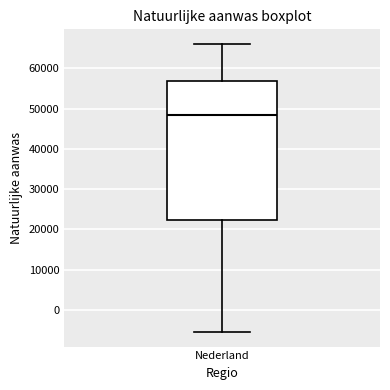

Transcribe this box plot: give where the median line is, the range the box spans, and where the two whiskers end, as read against the y-axis. The values are not printed on the chart, so give them approximately, as read against the axis.

median 48000, box 22000 to 57000, whiskers -6000 to 66000